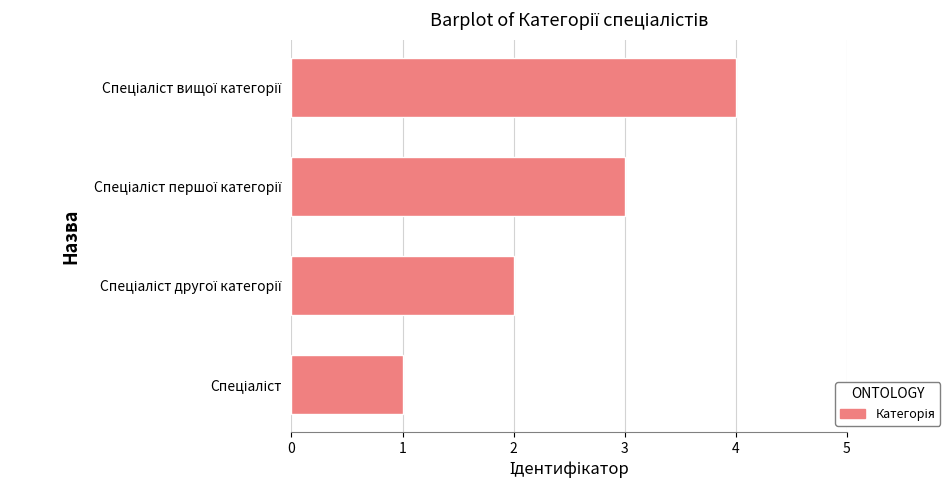

What is the sum of all values?

10